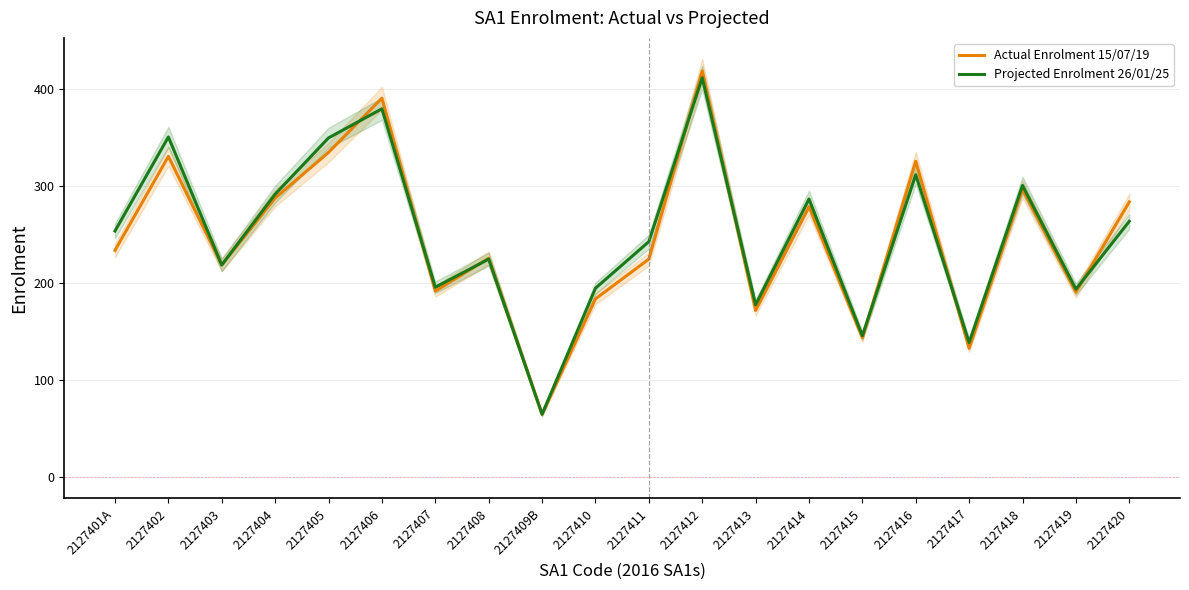

What is the spread (max minus min) of values at 2127417?

6